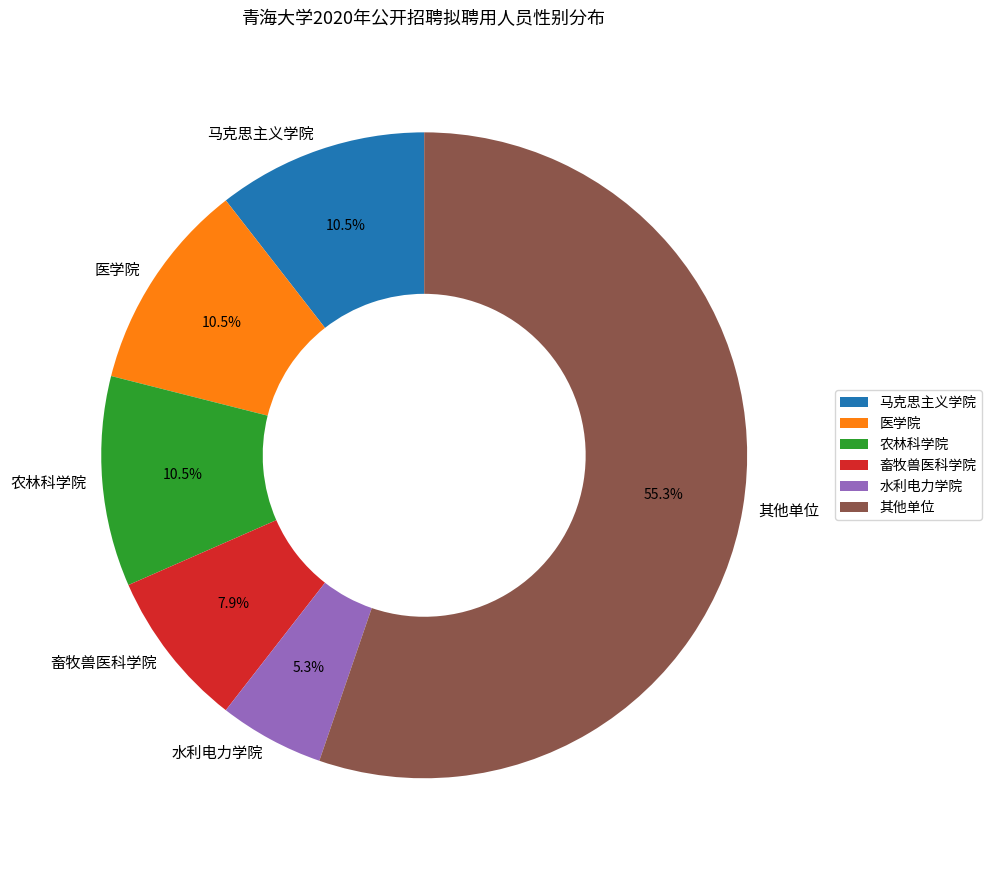

Approximately how many times larger is the value at 水利电力学院 compared to 畜牧兽医科学院?

0.7